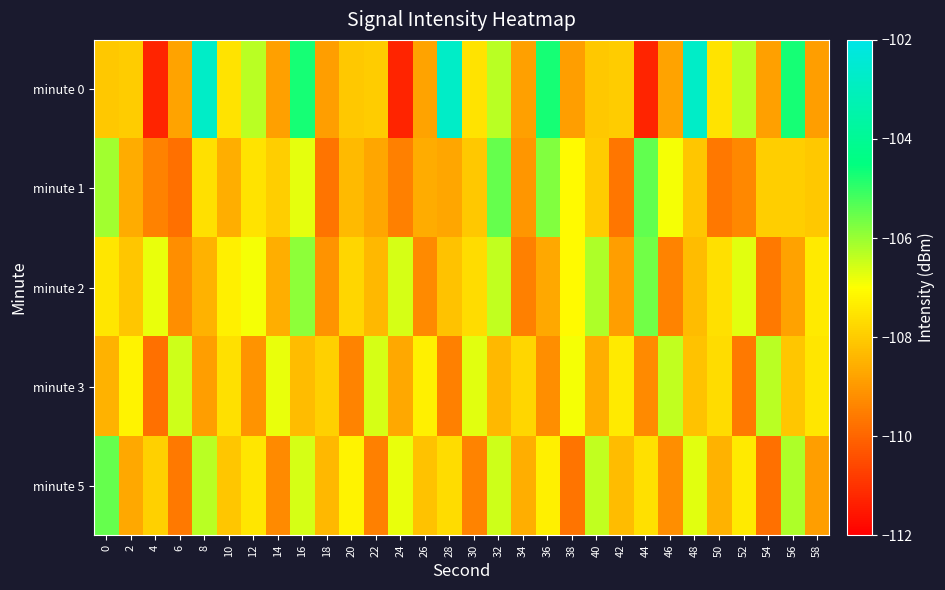

Between 0 and 54, which series saw the biggest shift?

minute 5